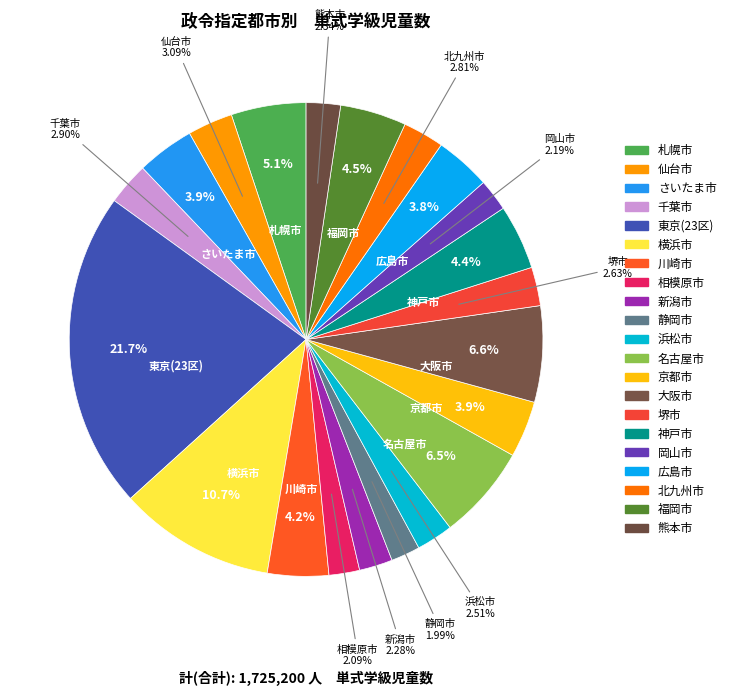

How many segments does this pie chart have?

21